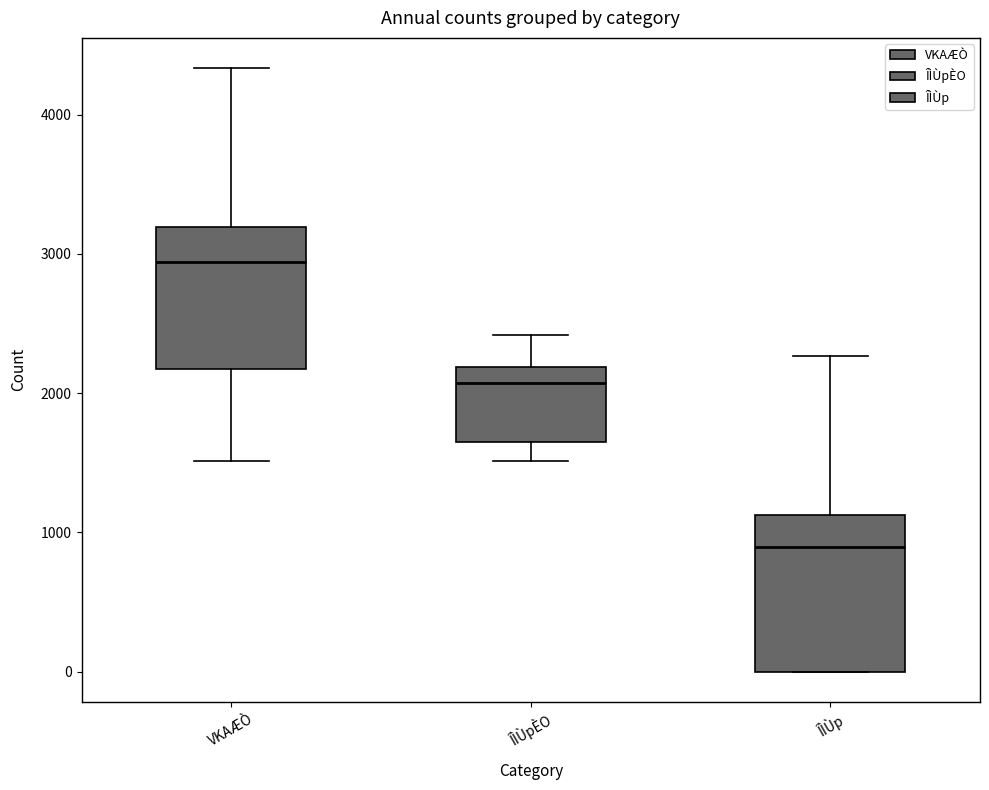

Which box has the lowest median line?

ÎÌÙp